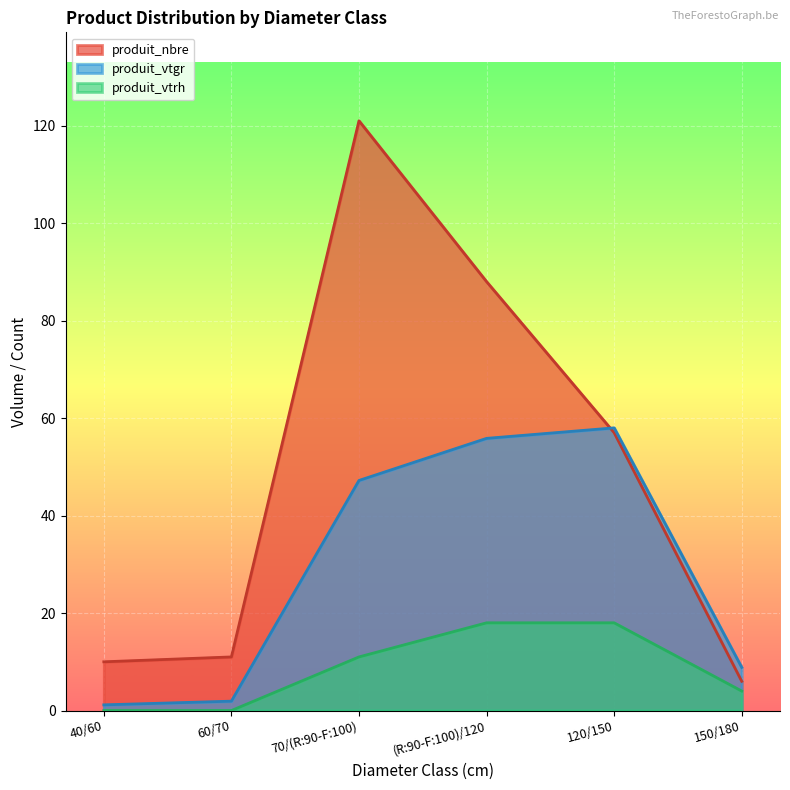

Which category has the highest value in the produit_vtgr series?

120/150